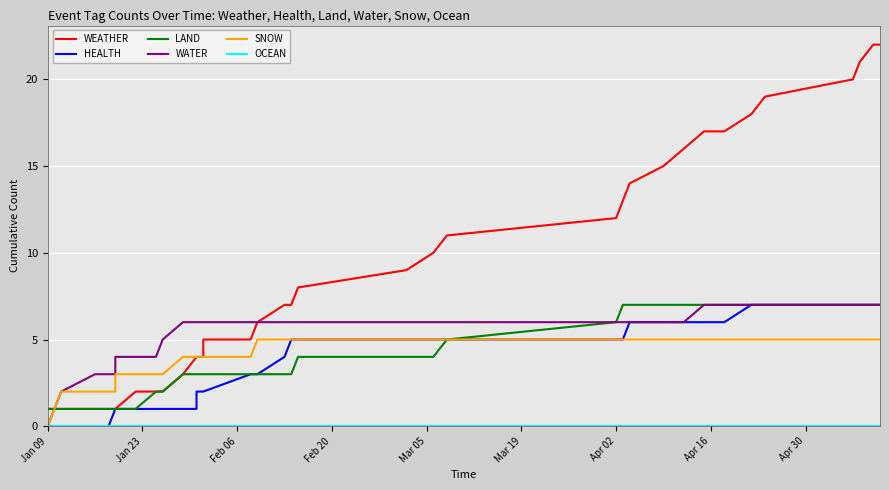

How many distinct data groups are displayed?

6